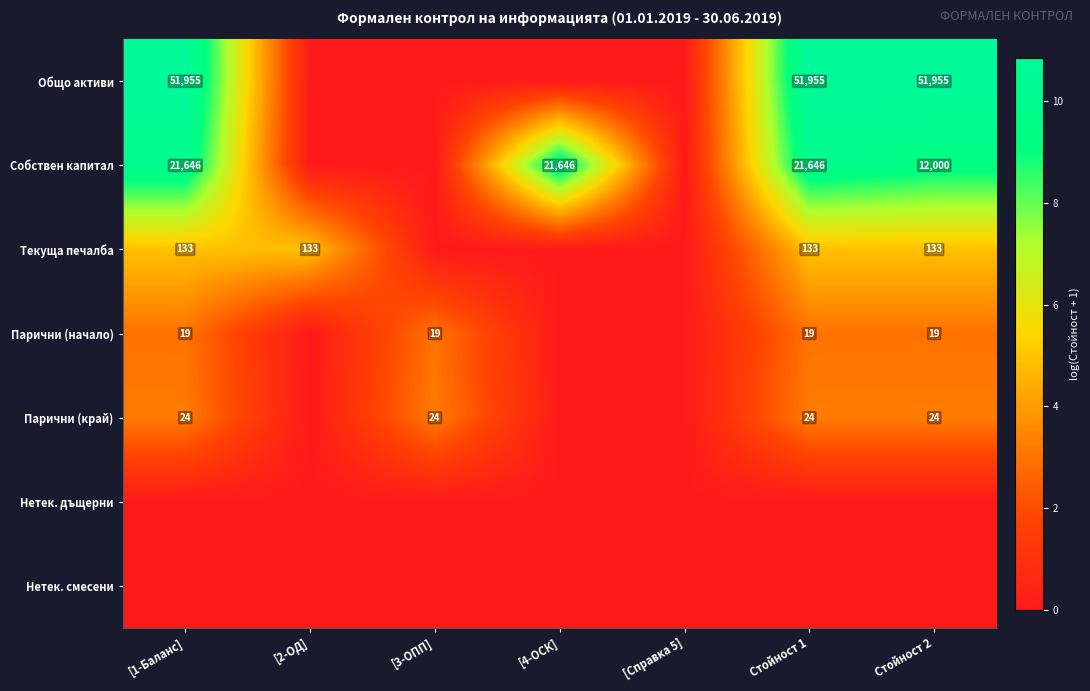

At how many categories does at least one series exceed 3?

6